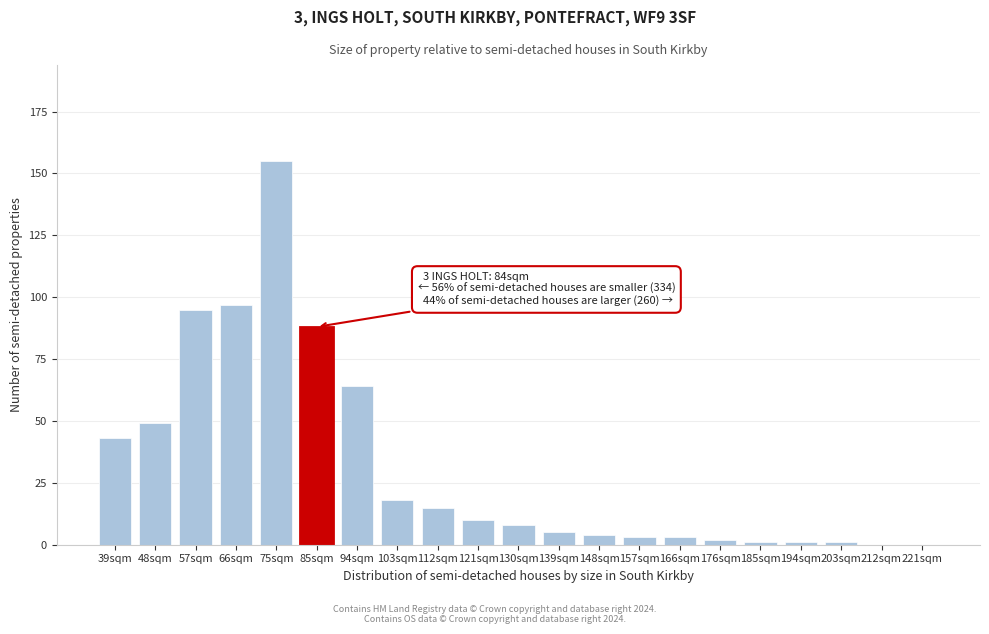

Reading left to right, extract all data points from this chart.

39sqm=43	48sqm=49	57sqm=95	66sqm=97	75sqm=155	85sqm=88	94sqm=64	103sqm=18	112sqm=15	121sqm=10	130sqm=8	139sqm=5	148sqm=4	157sqm=3	166sqm=3	176sqm=2	185sqm=1	194sqm=1	203sqm=1	212sqm=0	221sqm=0